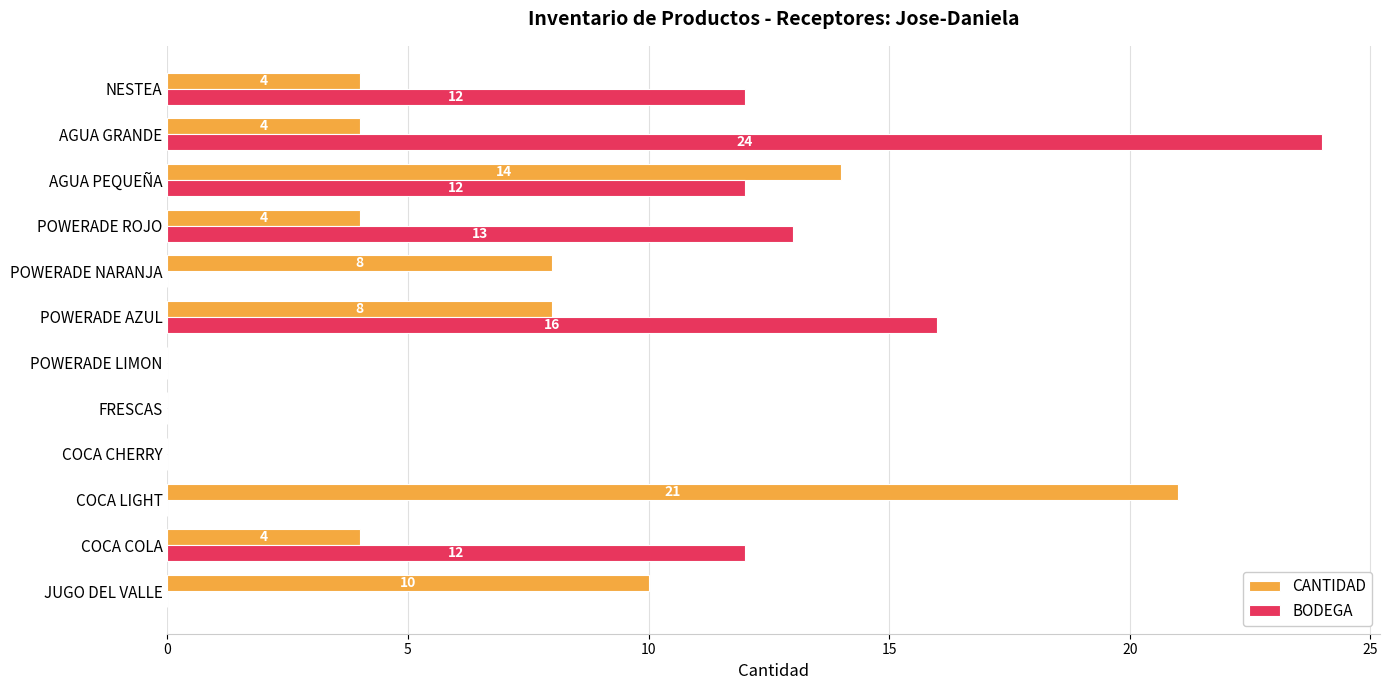

The CANTIDAD series shows 2 at NESTEA. True or false?

False